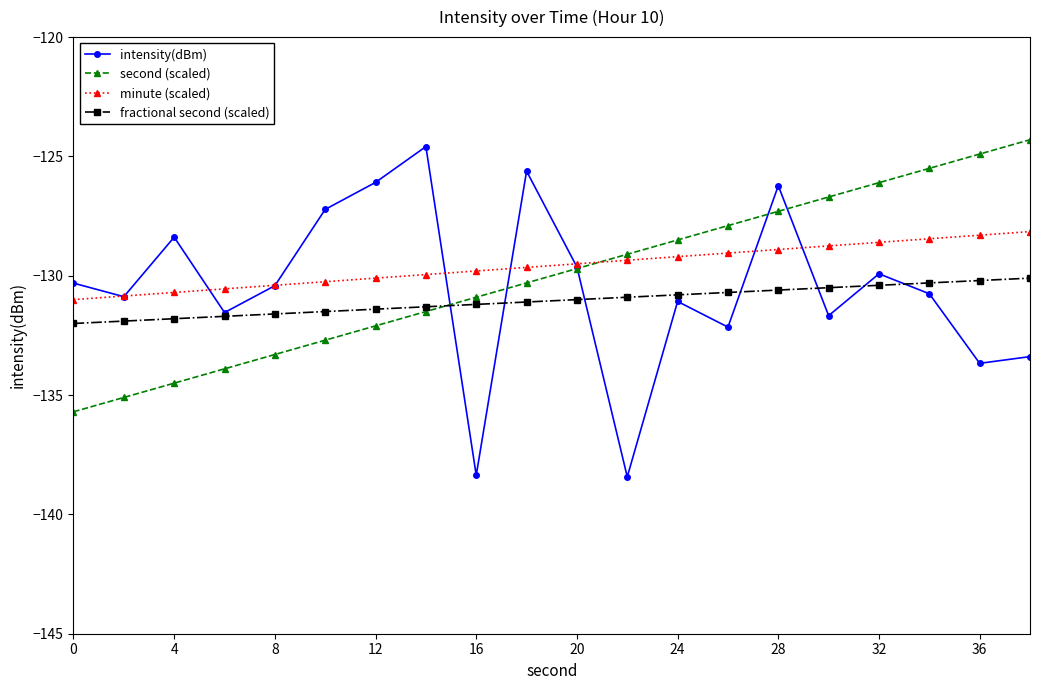

What is the difference between the second highest and minimum values in the intensity(dBm) series?

12.8